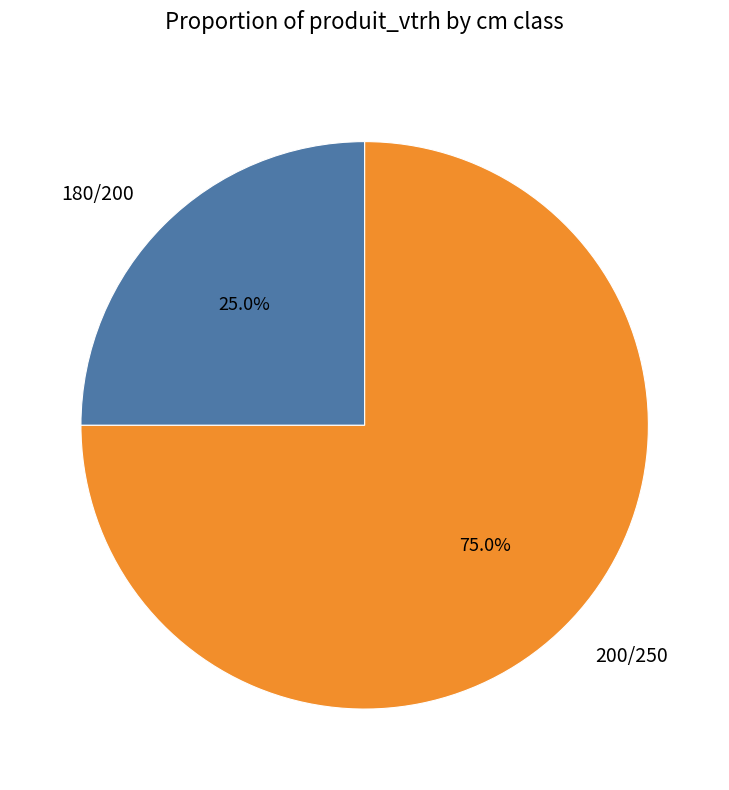

Rank the categories by value from lowest to highest.

180/200, 200/250